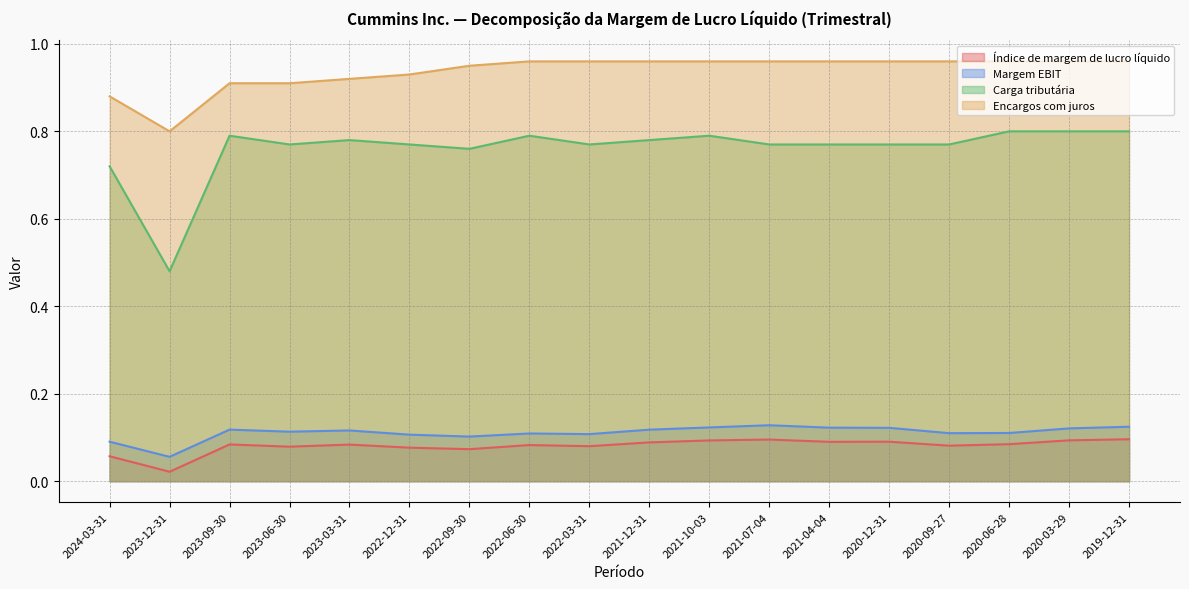

What are all the series names shown in the legend?

Índice de margem de lucro líquido, Margem EBIT, Carga tributária, Encargos com juros